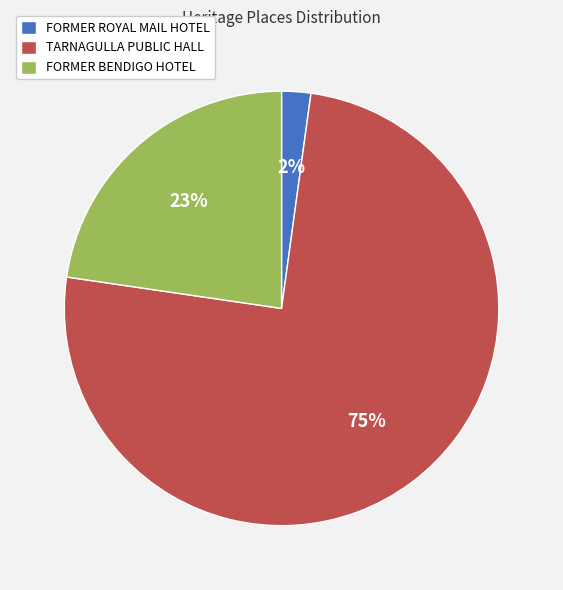

Which has a higher value, FORMER BENDIGO HOTEL or FORMER ROYAL MAIL HOTEL?

FORMER BENDIGO HOTEL